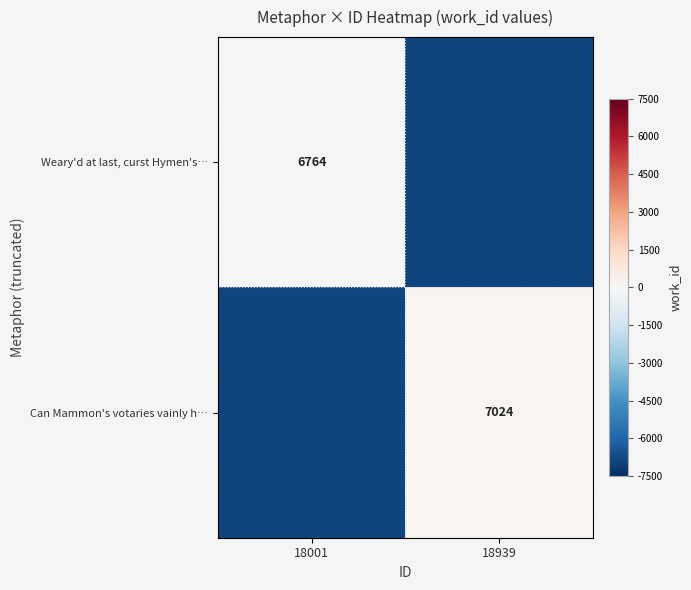

True or false: Weary'd at last, curst Hymen's… has a value of 2317 at 18001.

False